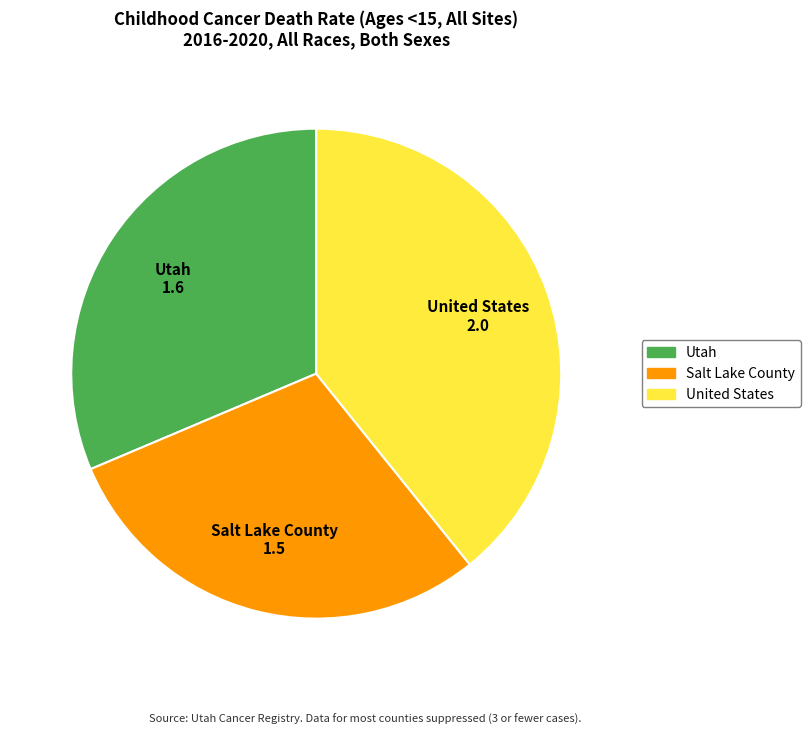

The Utah slice represents 39% of the pie. True or false?

False